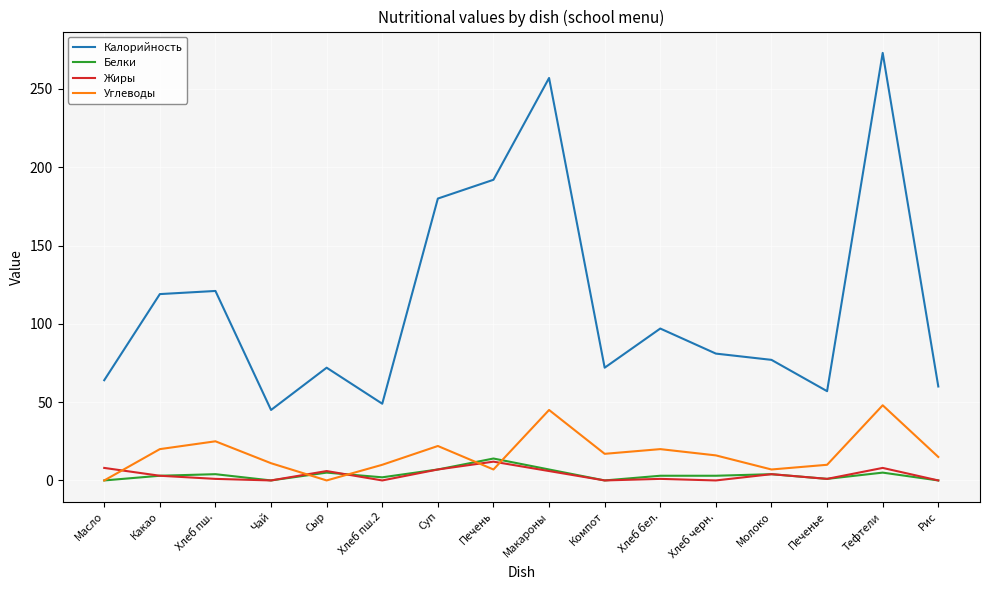

Which series has the largest total across all categories?

Калорийность